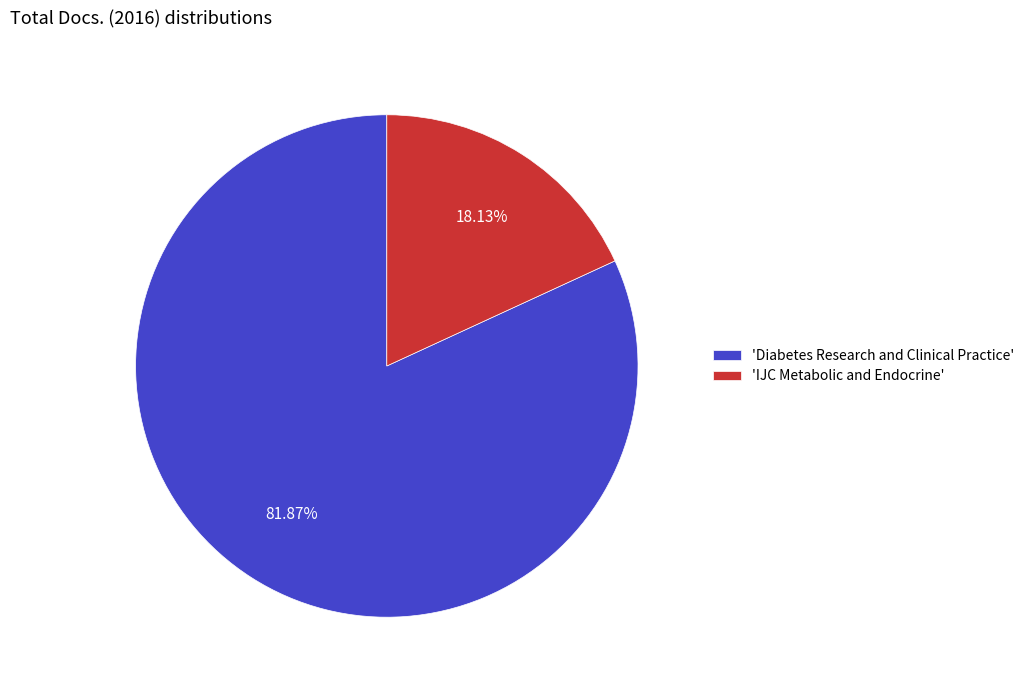

What is the majority slice?

'Diabetes Research and Clinical Practice'